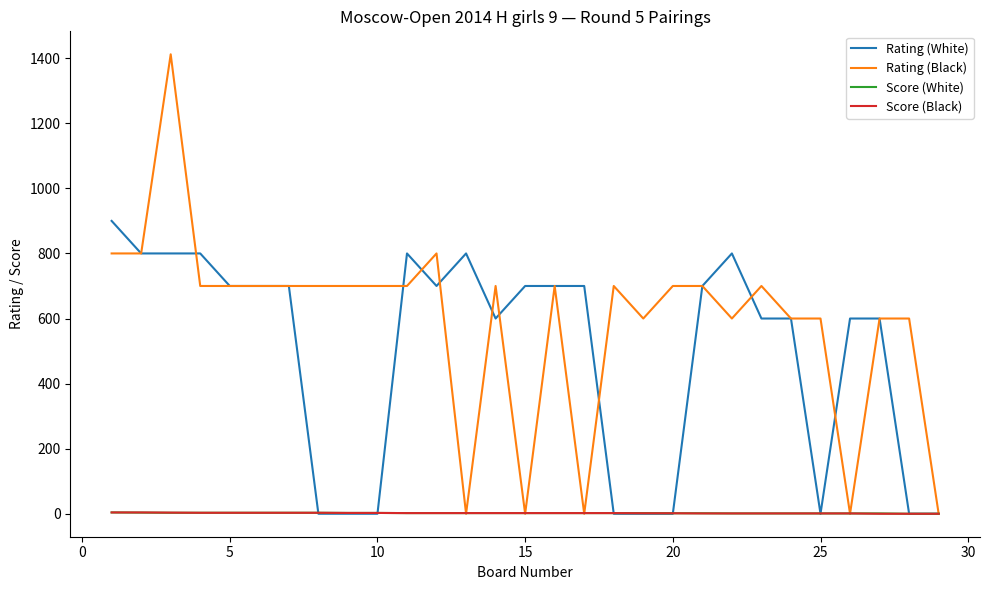

Which series has the largest range (max minus min)?

Rating (Black)